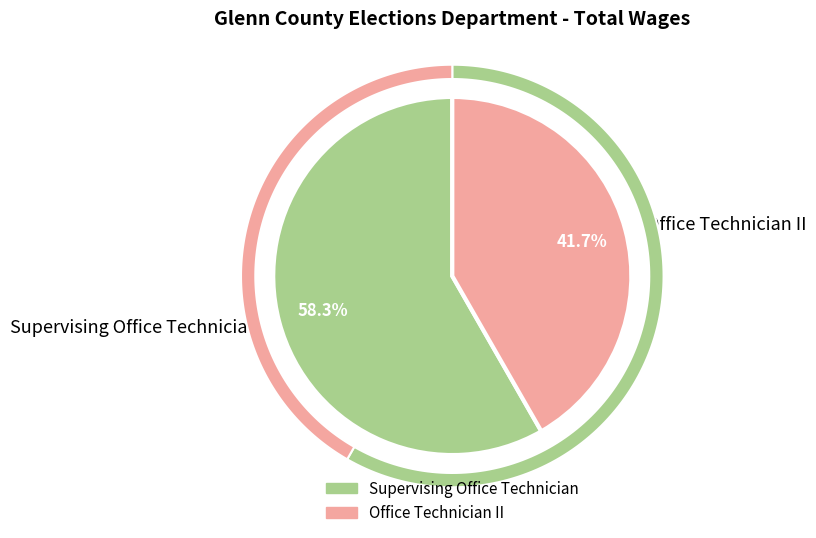

To the nearest percent, what is the combined percentage of Office Technician II and Supervising Office Technician?

100%